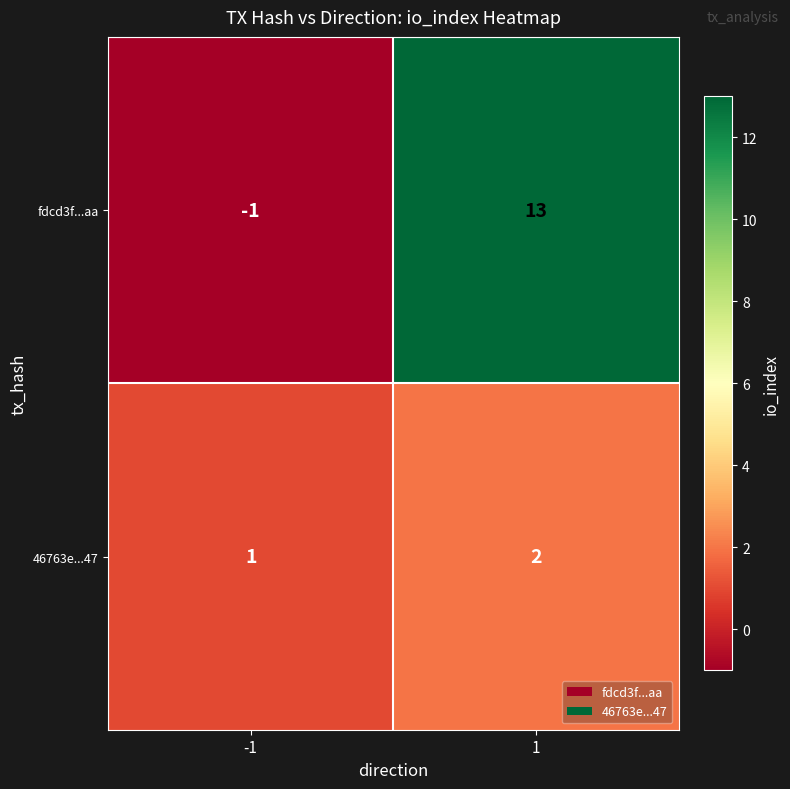

What is the difference between the highest and lowest values at 1?

11